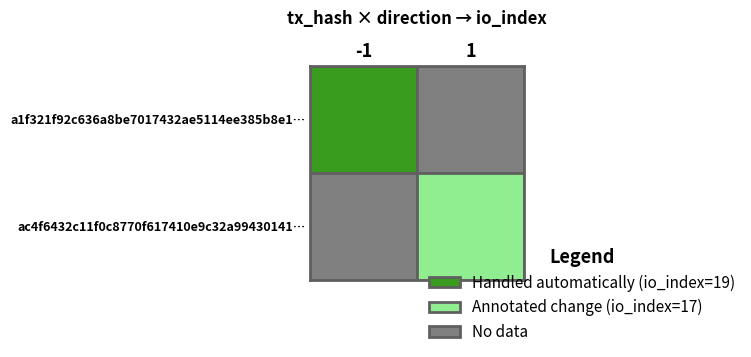

List the labels in order of ac4f6432c11f0c8770f617410e9c32a99430141 value, largest first.

1, 0